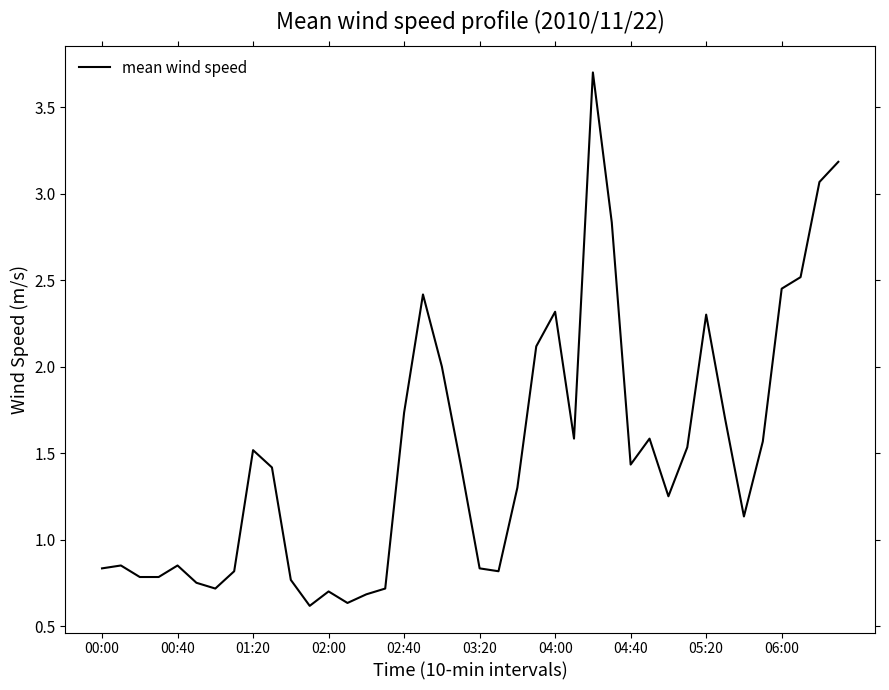

What is the maximum value shown in the chart?

3.7